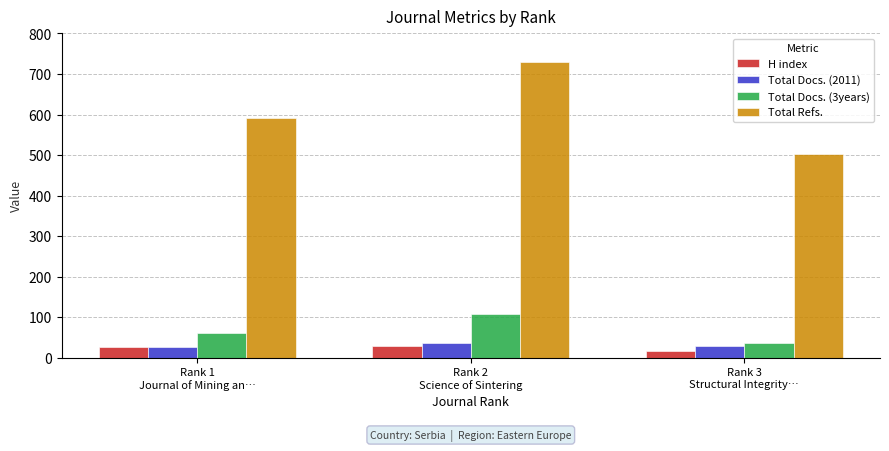

What are all the series names shown in the legend?

H index, Total Docs. (2011), Total Docs. (3years), Total Refs.